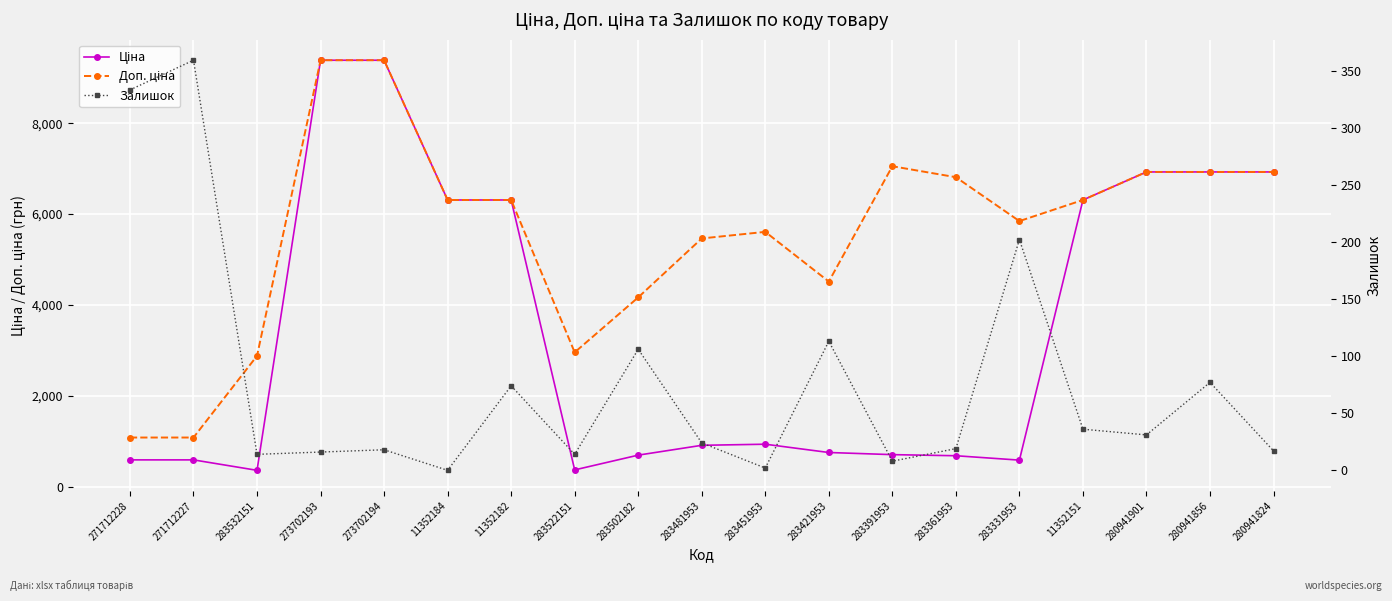

Rank the series by their average value, from lowest to highest.

Залишок, Ціна, Доп. ціна